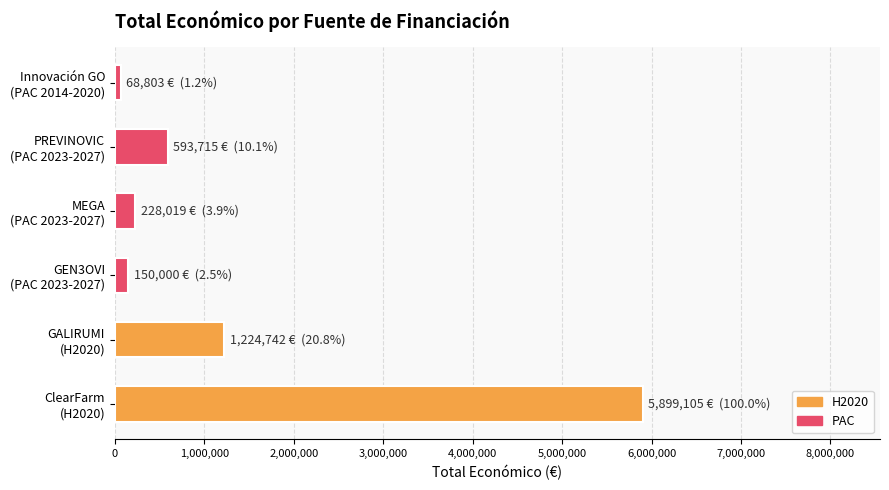

Reading bottom to top, transcribe all the data shown in this chart.

5899105	1224742	150000	228019	593715	68803